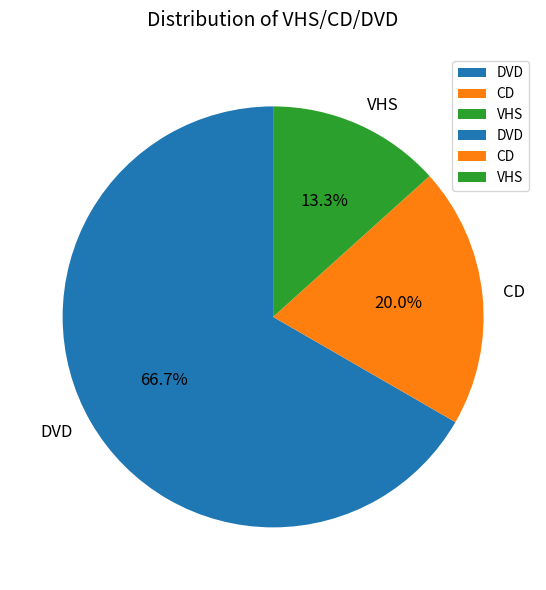

What is the total percentage of DVD and VHS?

80.0%